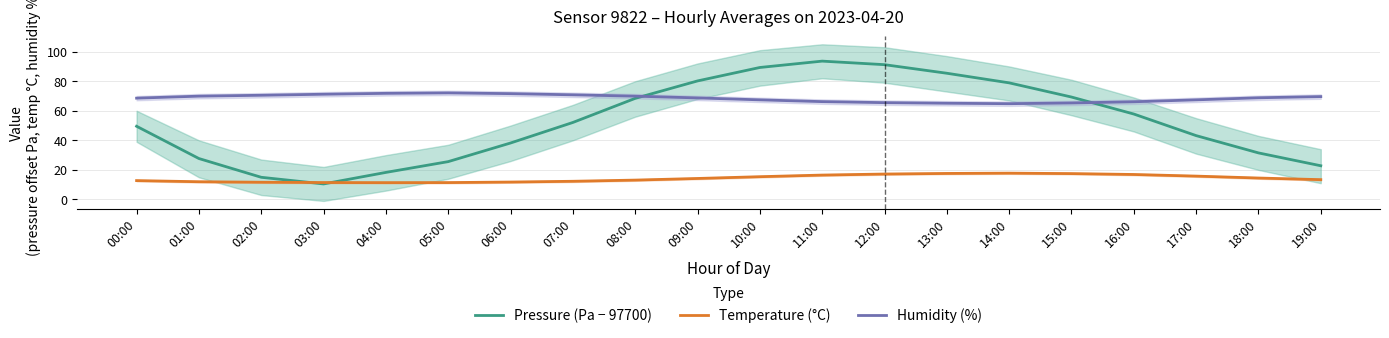

How many data points does each series have?

20